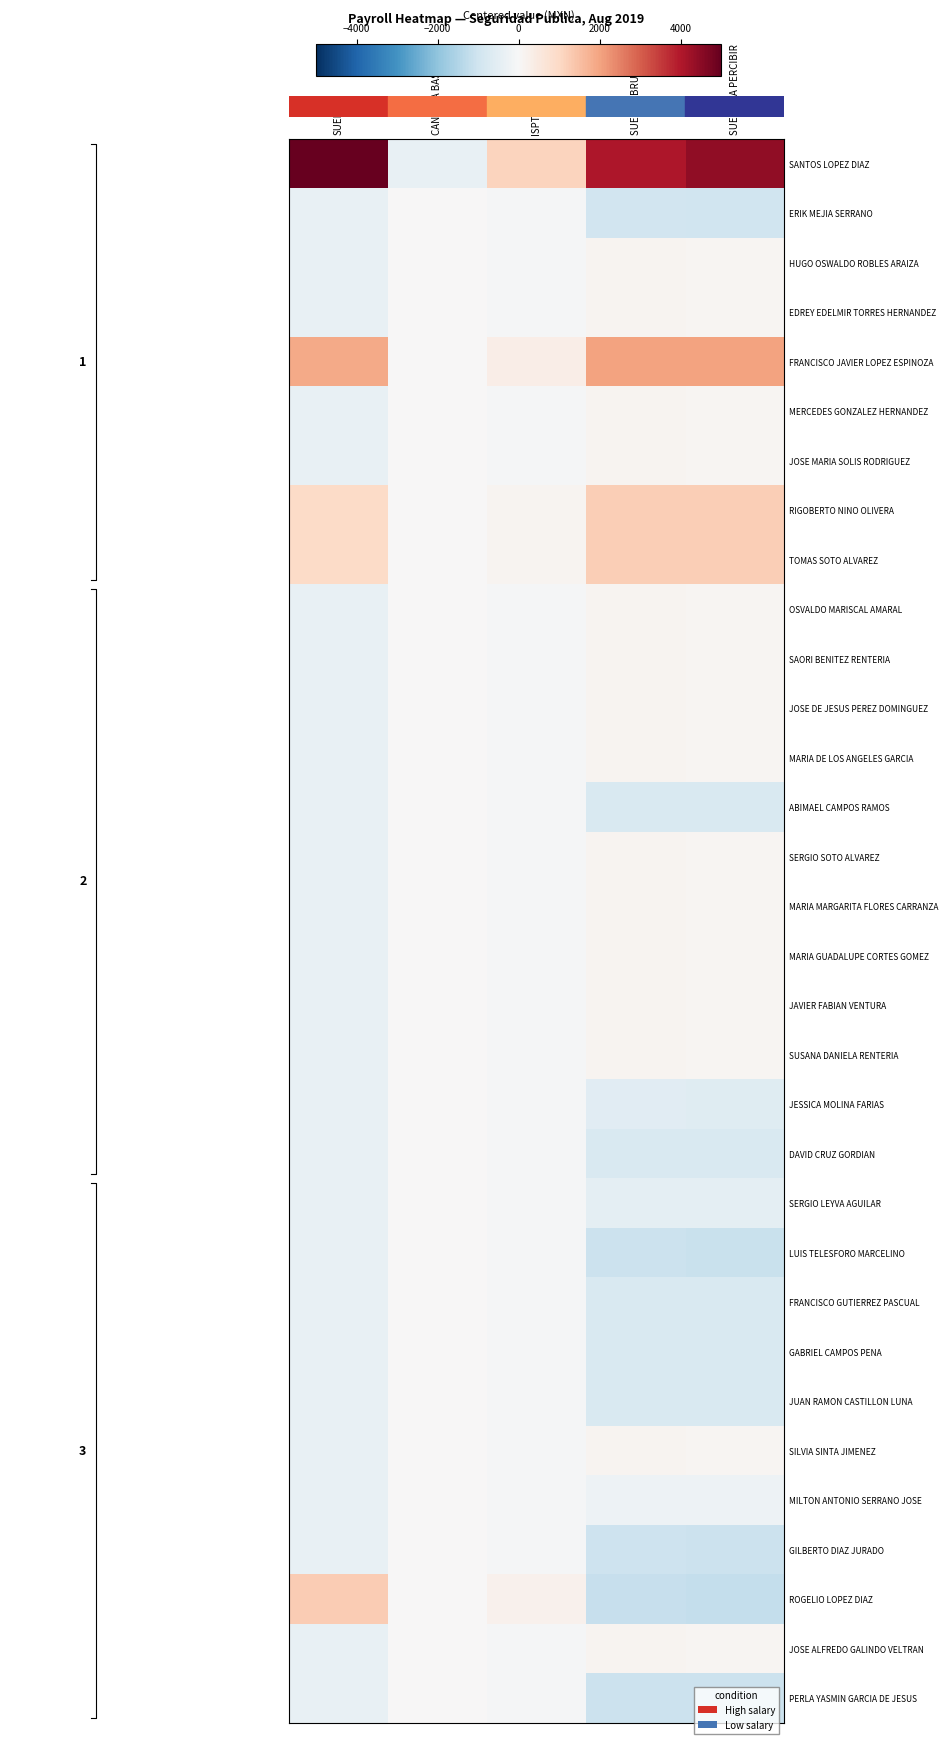

The value of FRANCISCO JAVIER LOPEZ ESPINOZA at SUELDO BRUTO is 3224.0. True or false?

False